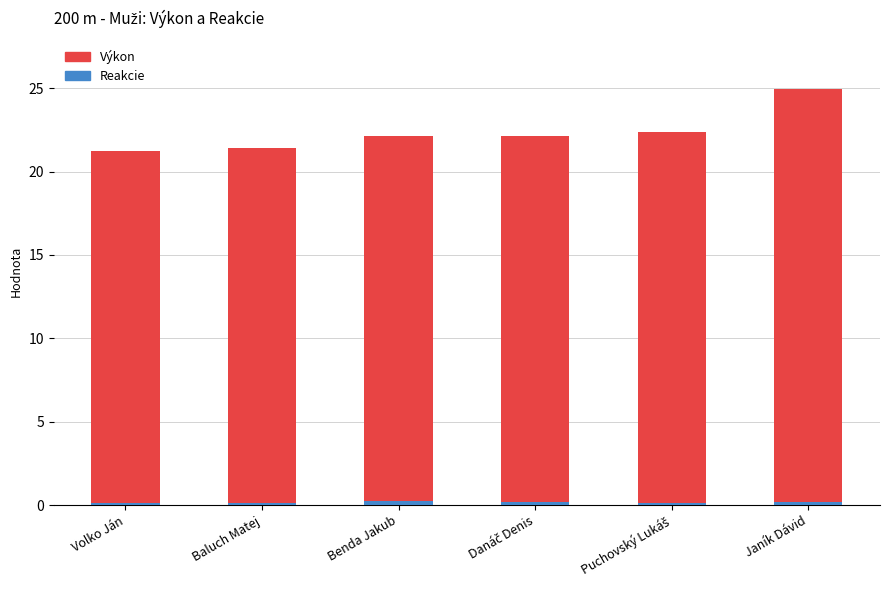

At which category is the sum across all series the highest?

Janík Dávid